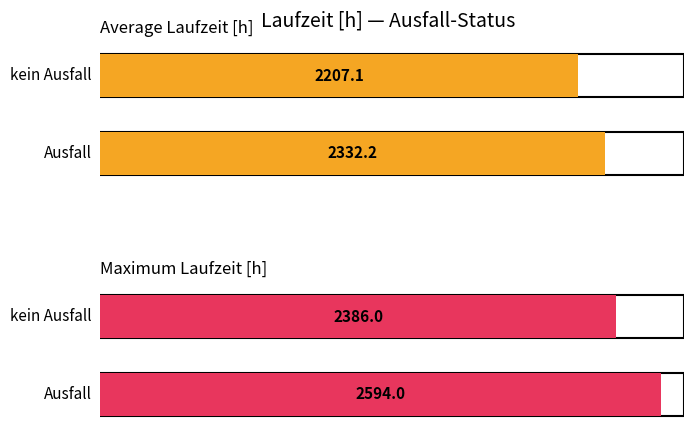

List the series in order of their overall mean, lowest first.

kein Ausfall, Ausfall